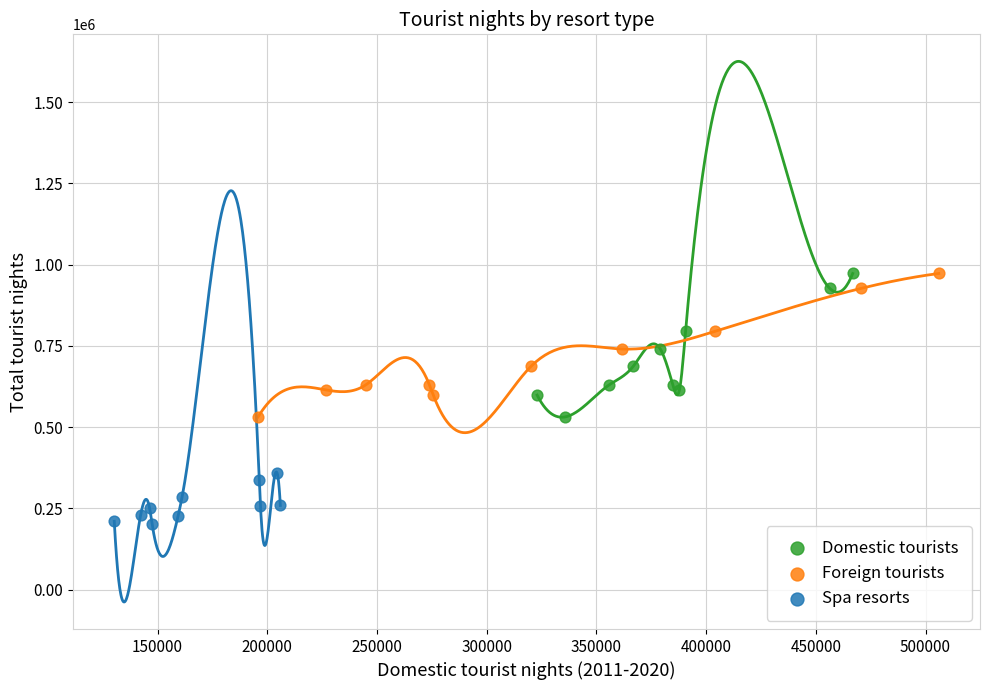

What are all the series names shown in the legend?

Domestic tourists, Foreign tourists, Spa resorts